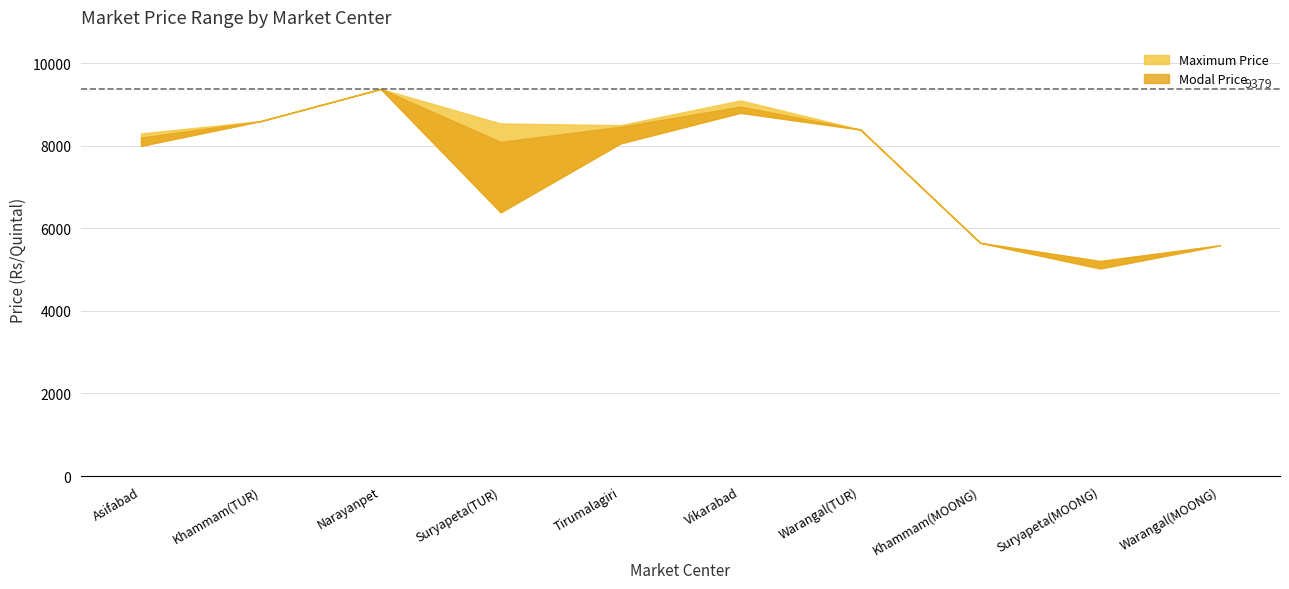

What position from the left is Vikarabad?

6